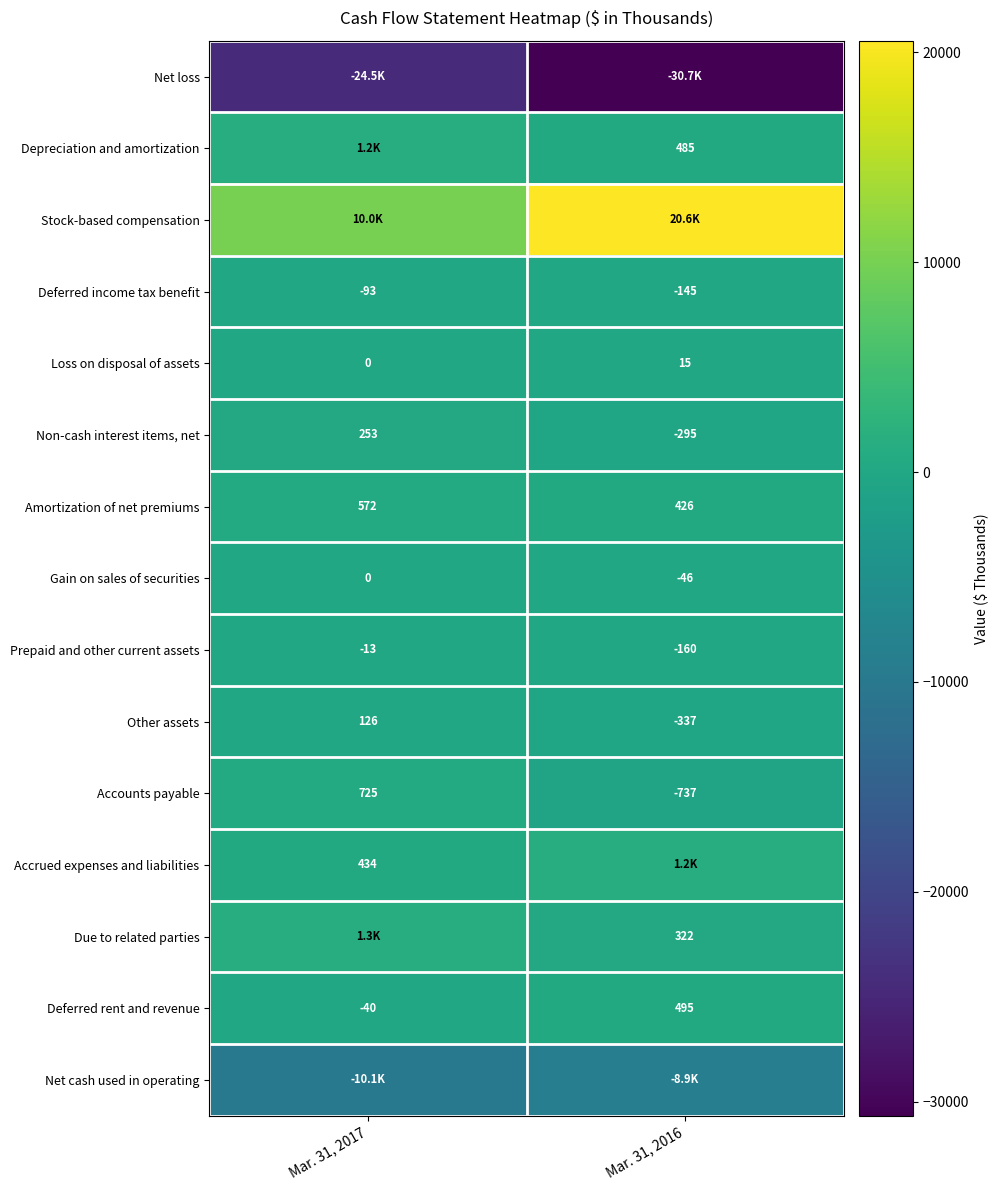

Is the value of Other assets at Mar. 31, 2017 greater than the value of Accounts payable at Mar. 31, 2016?

Yes